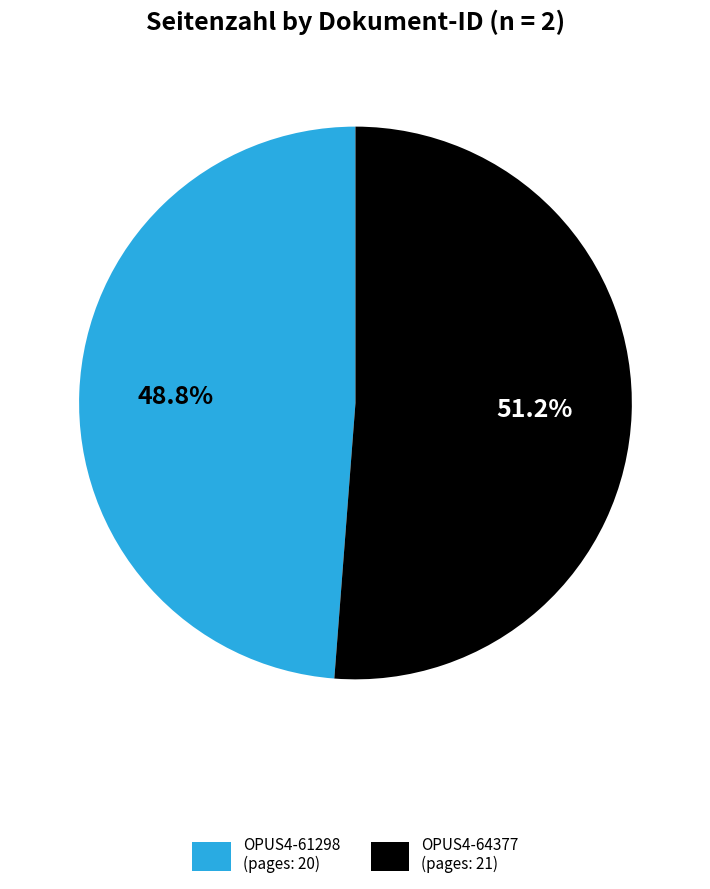

Rank the categories by value from lowest to highest.

OPUS4-61298, OPUS4-64377